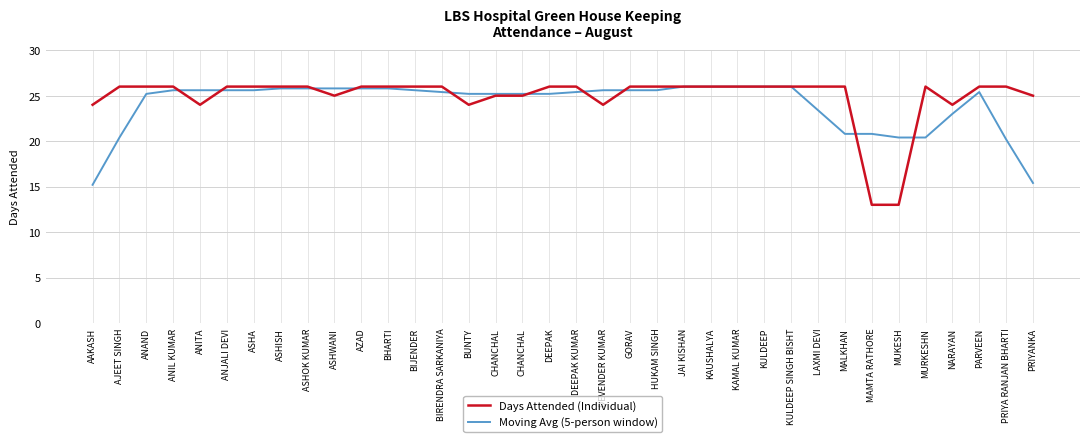

How many categories are shown in the chart?

36